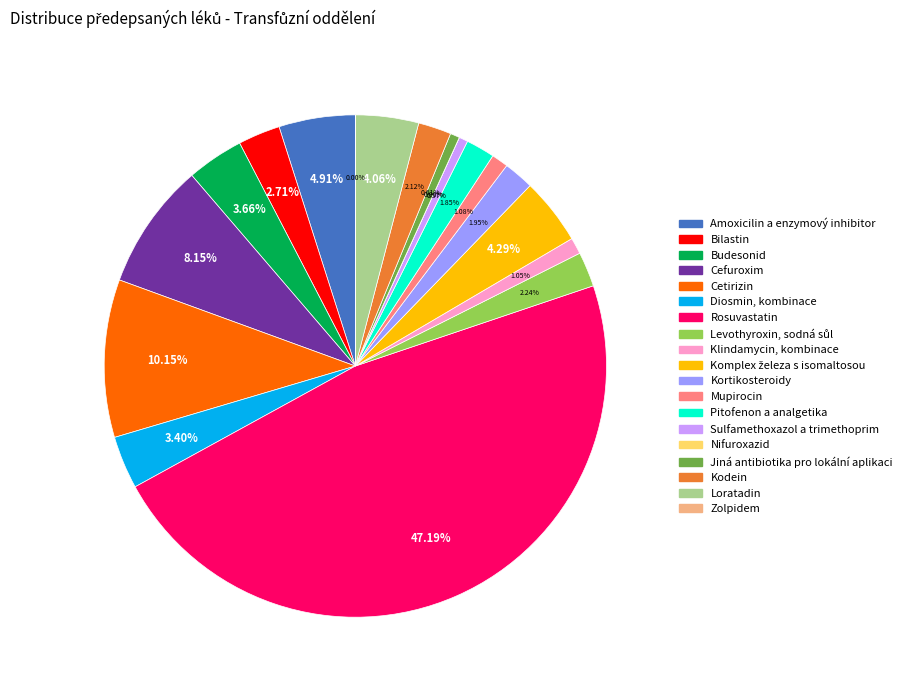

What is the ratio of the value at Klindamycin, kombinace to the value at Bilastin?

0.4